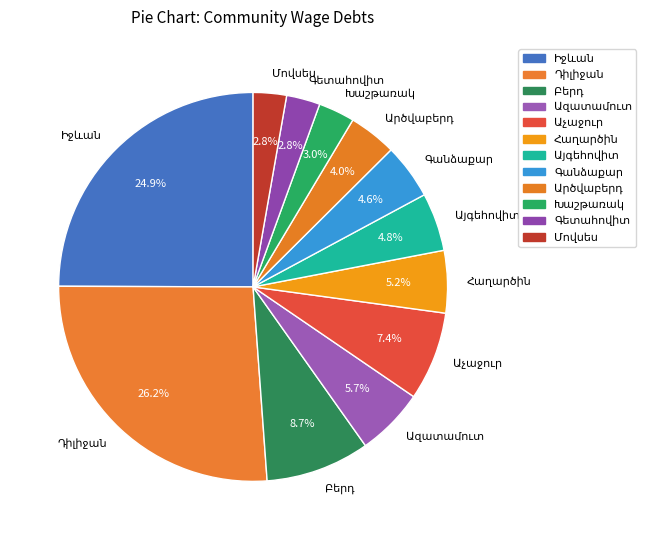

Is there a majority slice in this chart?

No